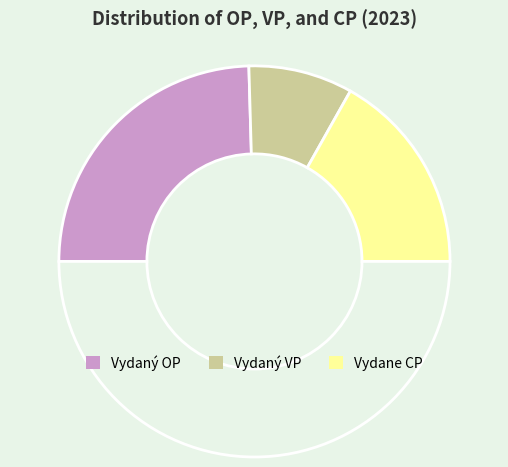

Is there any slice that represents more than half of the pie?

No